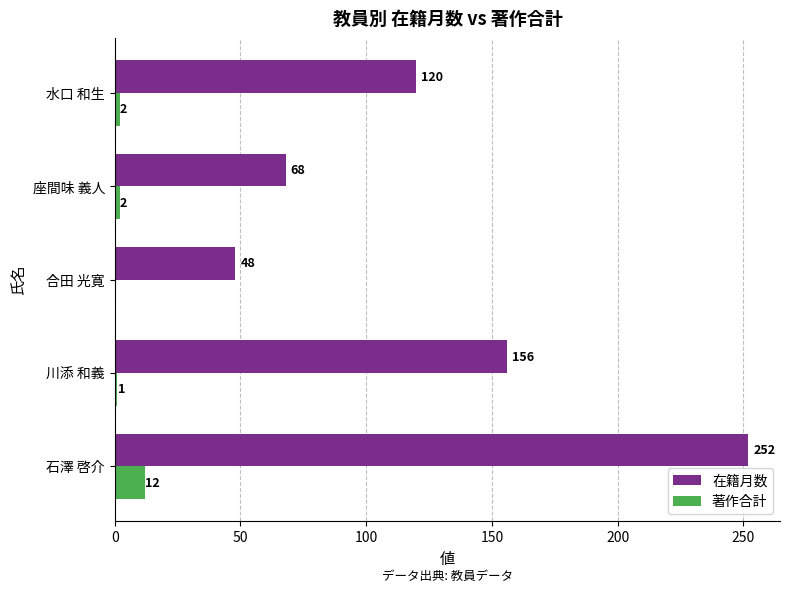

What is the average value of the 著作合計 series?

3